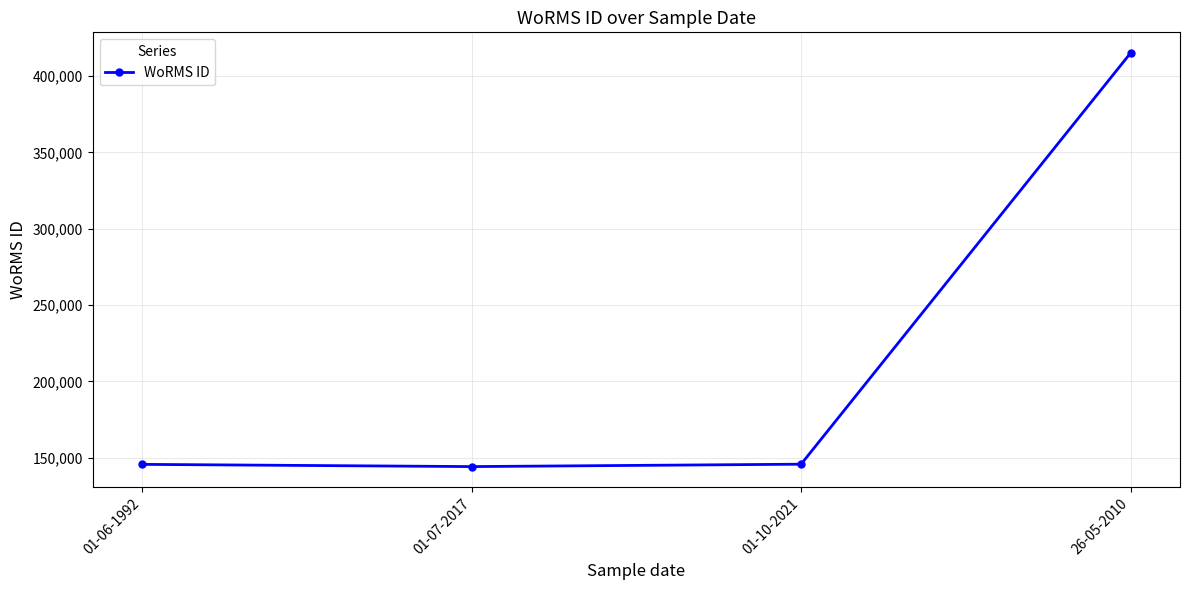

True or false: the data has more than 1 interior local peaks.

False